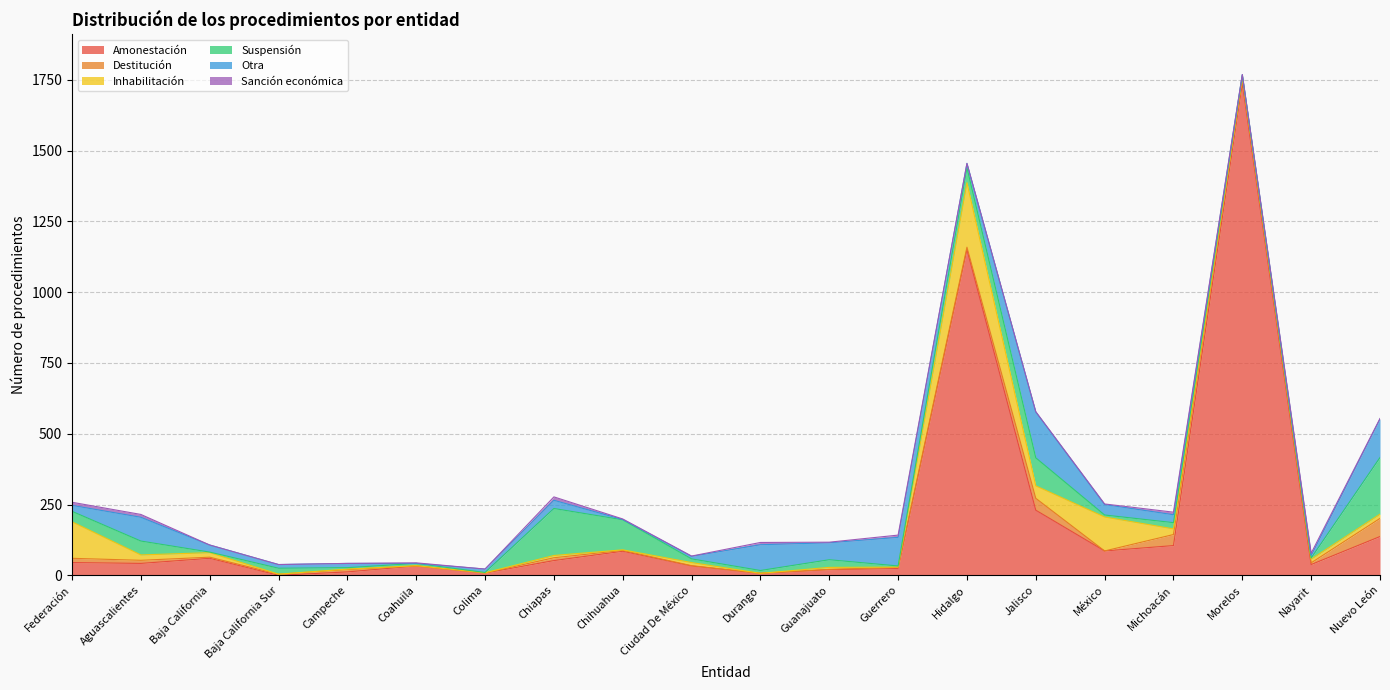

Reading left to right, what are all the values shown in this chart?

Amonestación: 45	42	60	0	12	33	8	52	85	33	7	20	24	1151	230	86	105	1738	38	137
Destitución: 15	11	4	4	8	0	0	10	3	1	0	1	4	8	42	0	39	17	6	64
Inhabilitación: 129	19	16	0	2	1	1	8	2	11	0	7	1	228	44	120	20	2	13	15
Suspensión: 37	49	2	21	5	8	1	166	106	13	10	27	4	53	99	7	22	9	4	200
Otra: 21	84	25	13	15	0	12	29	1	9	91	60	101	15	162	37	28	3	9	136
Sanción económica: 11	10	0	0	0	2	0	12	2	1	8	2	8	0	1	2	9	0	8	2